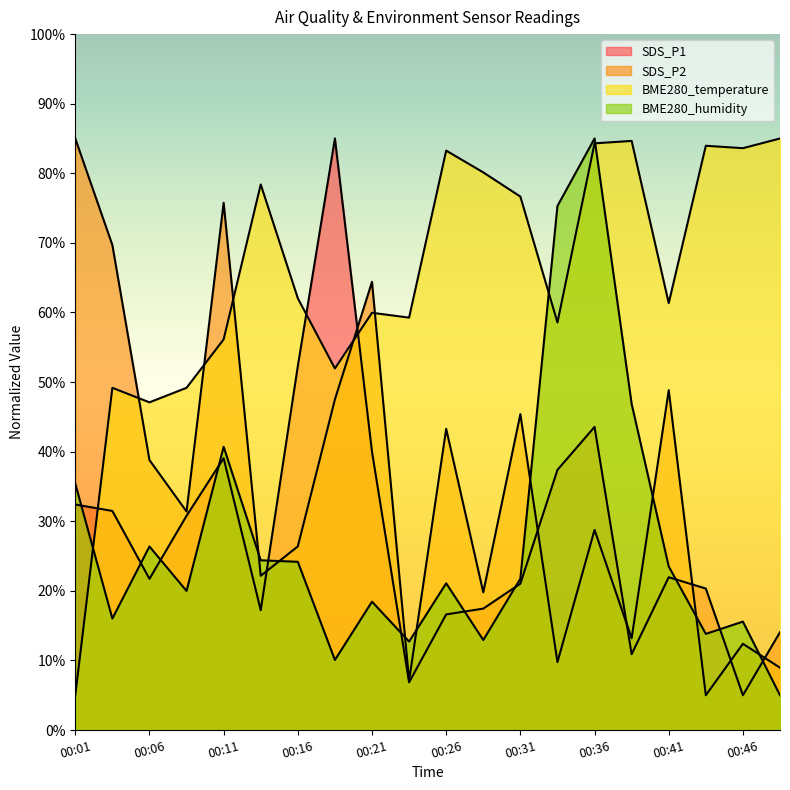

Reading left to right, transcribe all the data shown in this chart.

SDS_P1: 32.4	31.5	21.7	30.8	39.1	17.2	52.3	85.0	40.0	6.9	16.6	17.5	21.0	37.4	43.6	10.9	22.0	20.3	5.0	14.1
SDS_P2: 85.0	69.7	38.8	31.4	75.8	22.2	26.4	47.5	64.4	7.1	43.3	19.8	45.4	9.8	28.8	13.2	48.8	5.0	12.4	9.0
BME280_temperature: 5.0	49.2	47.1	49.2	56.1	78.4	62.0	52.0	60.0	59.3	83.3	80.1	76.7	58.6	84.3	84.7	61.3	84.0	83.6	85.0
BME280_humidity: 35.4	16.0	26.4	20.0	40.7	24.4	24.2	10.1	18.4	12.7	21.1	12.9	21.7	75.3	85.0	46.9	23.5	13.8	15.6	5.0